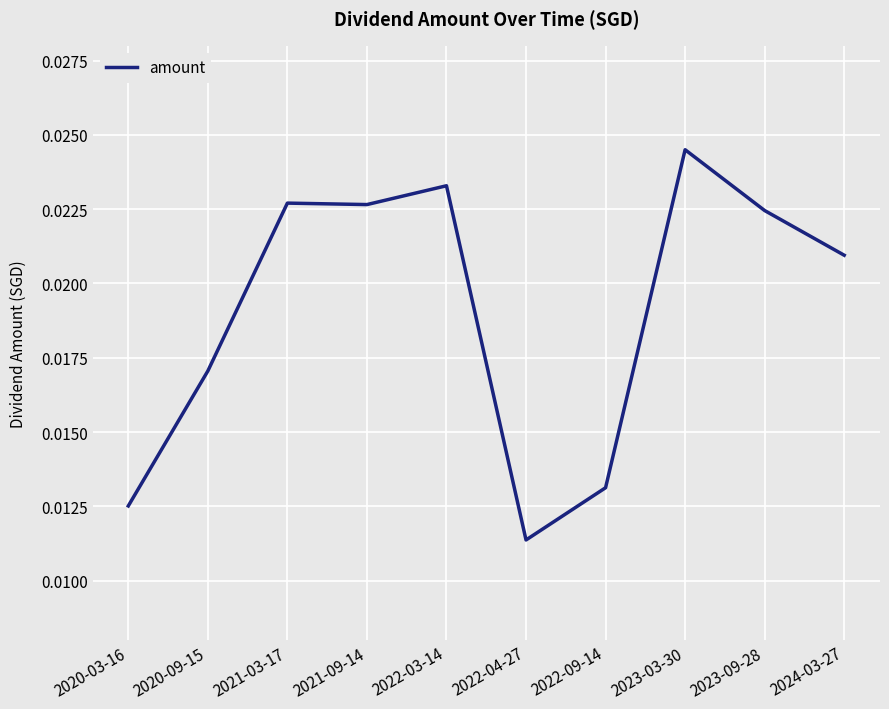

True or false: the data has more than 0 interior local peaks.

True